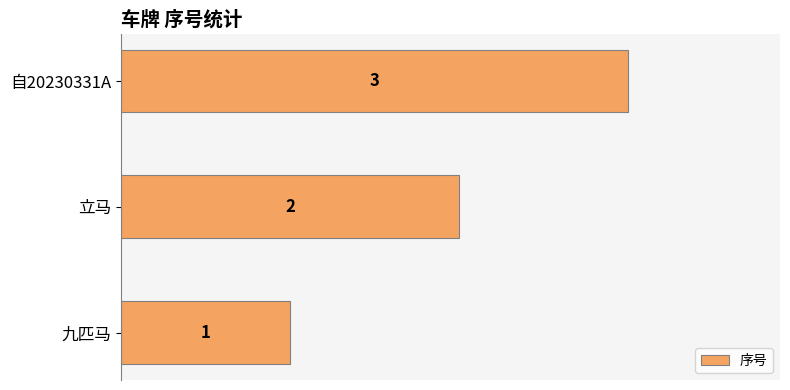

Which label corresponds to the largest value in the chart?

自20230331A